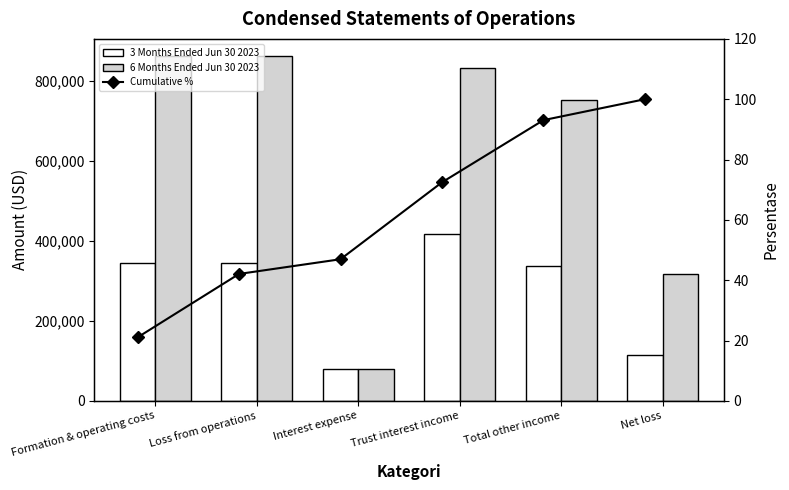

How many groups of bars are there?

6